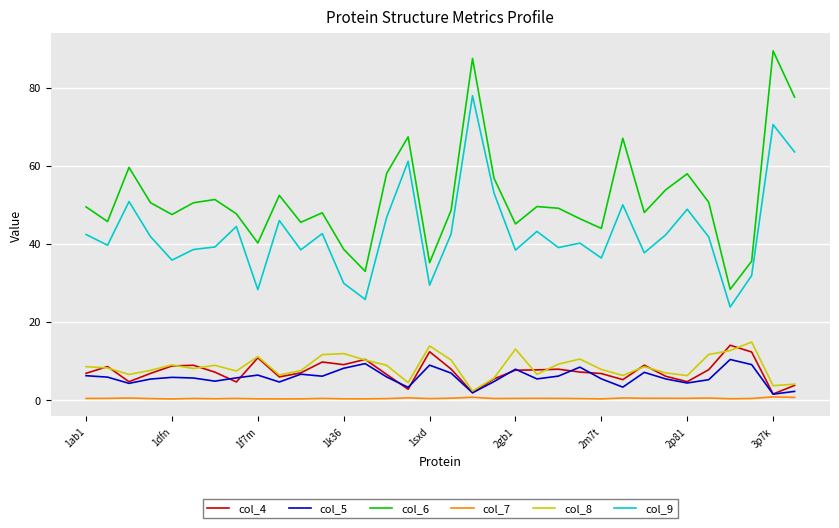

True or false: col_8 has more than 1 points higher than both neighbors.

True